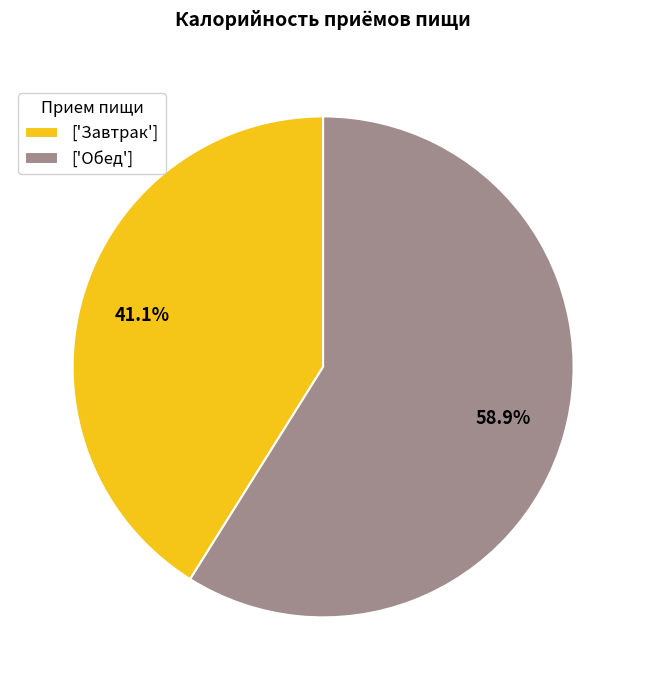

Which category has the biggest portion of the pie?

['Обед']